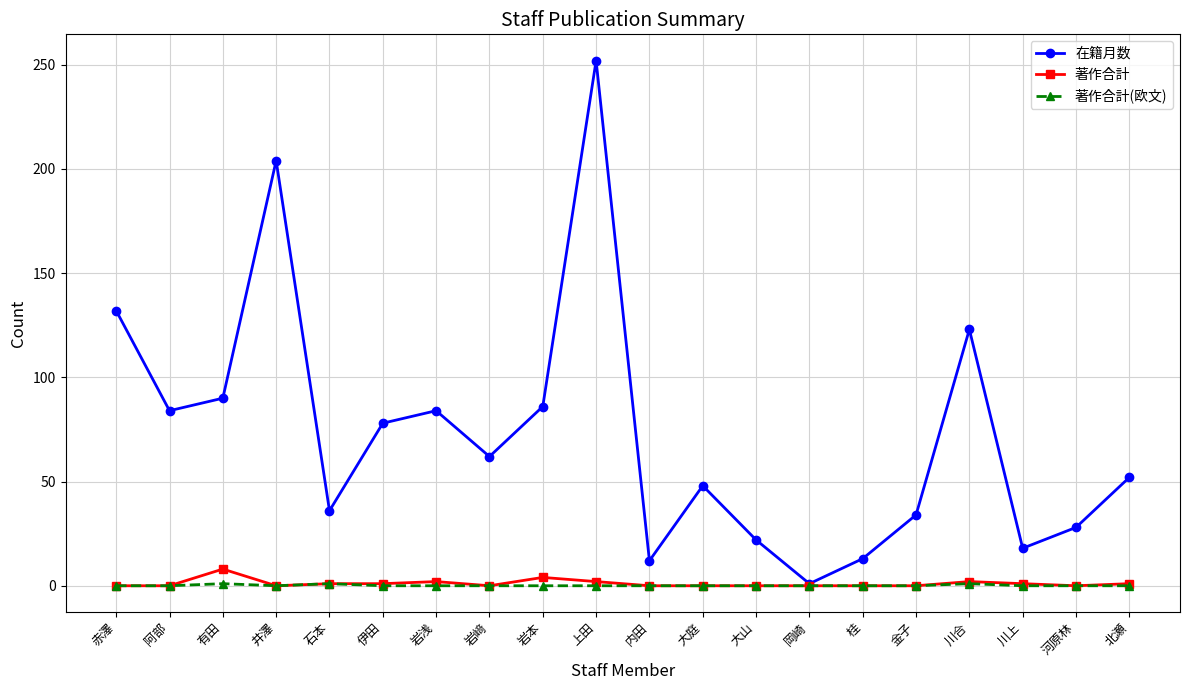

Which series has the widest spread of values?

在籍月数